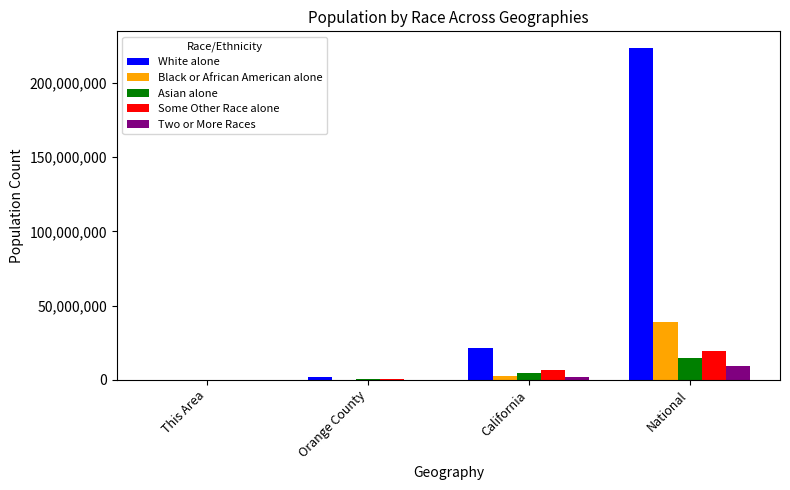

Which series has the largest total across all categories?

White alone